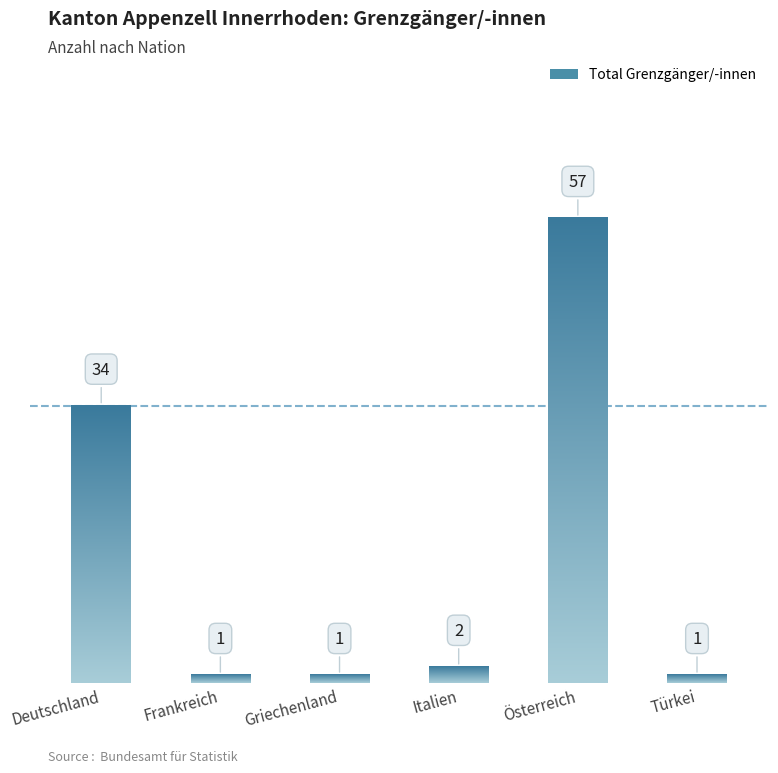

List the labels in order of value, smallest first.

Frankreich, Griechenland, Türkei, Italien, Deutschland, Österreich